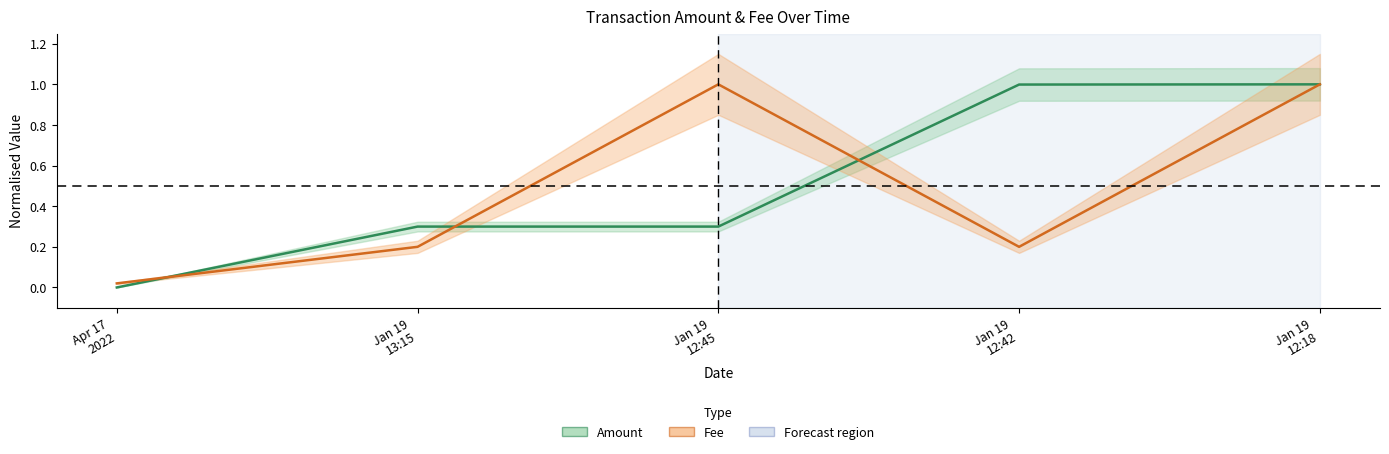

What is the sum of the Amount values at Jan 19
12:42 and Jan 19
12:18?

2.0